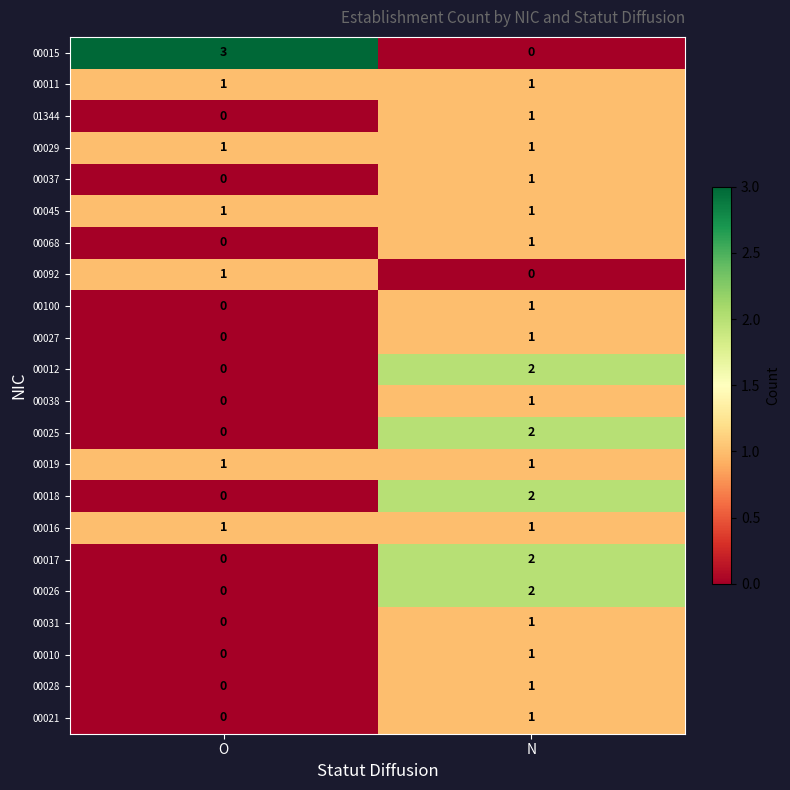

How many data points in 00092 are less than 1?

1